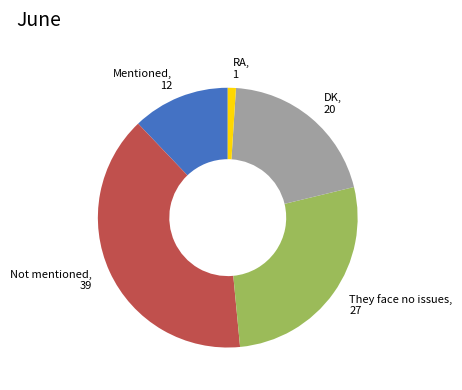

The Mentioned slice represents 12% of the pie. True or false?

True